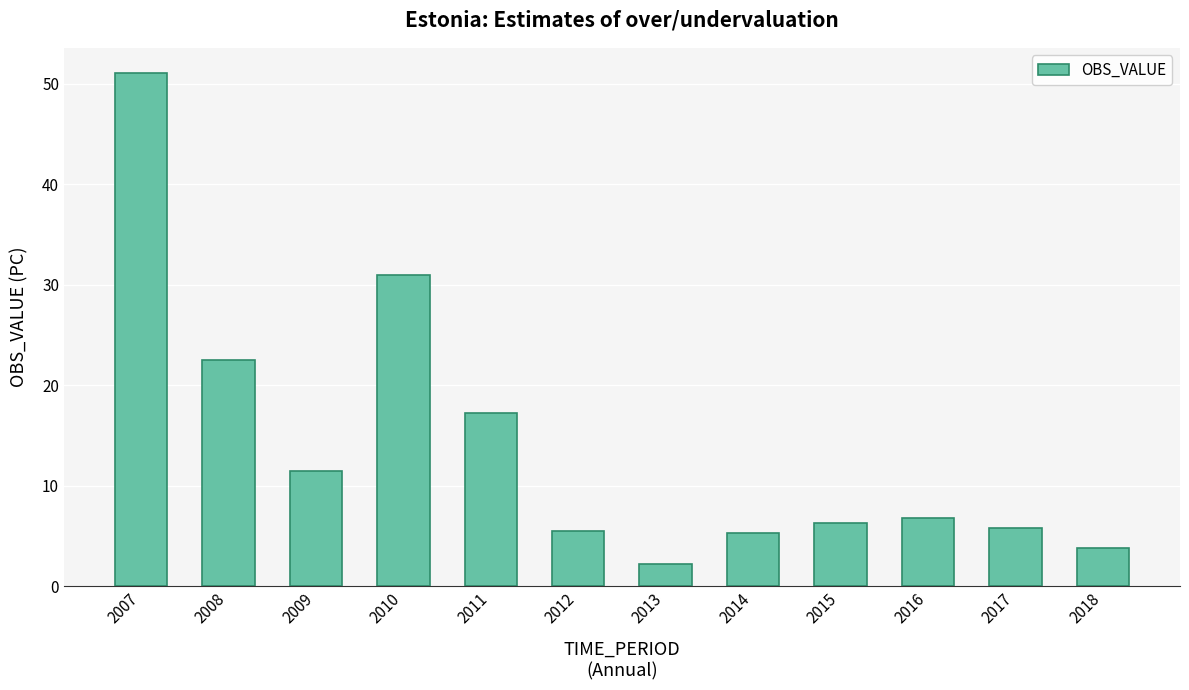

What is the value of the 2nd bar from the left?

22.5